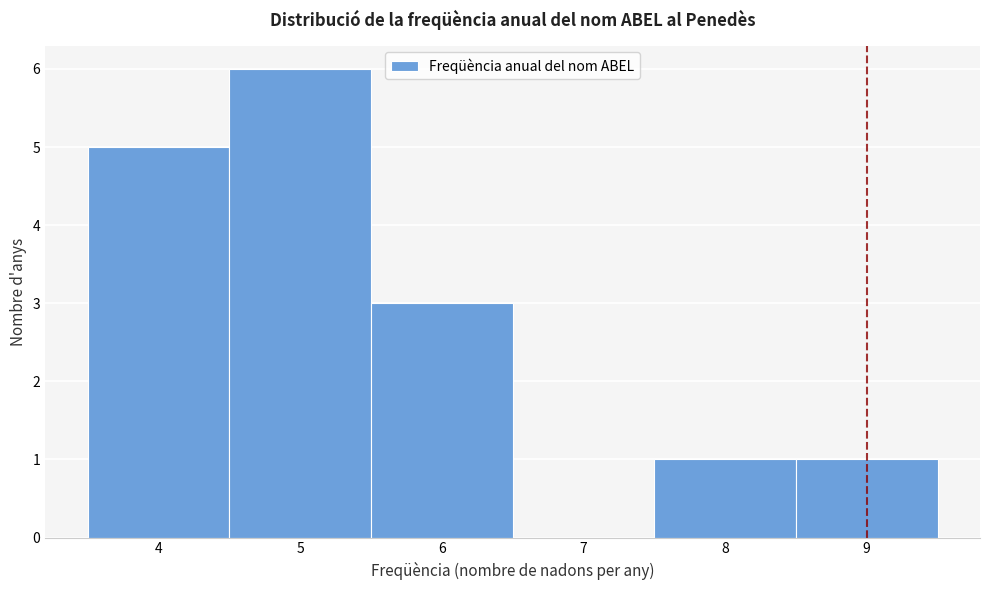

Over which range of the x-axis is the bar tallest?

4.5 to 5.5